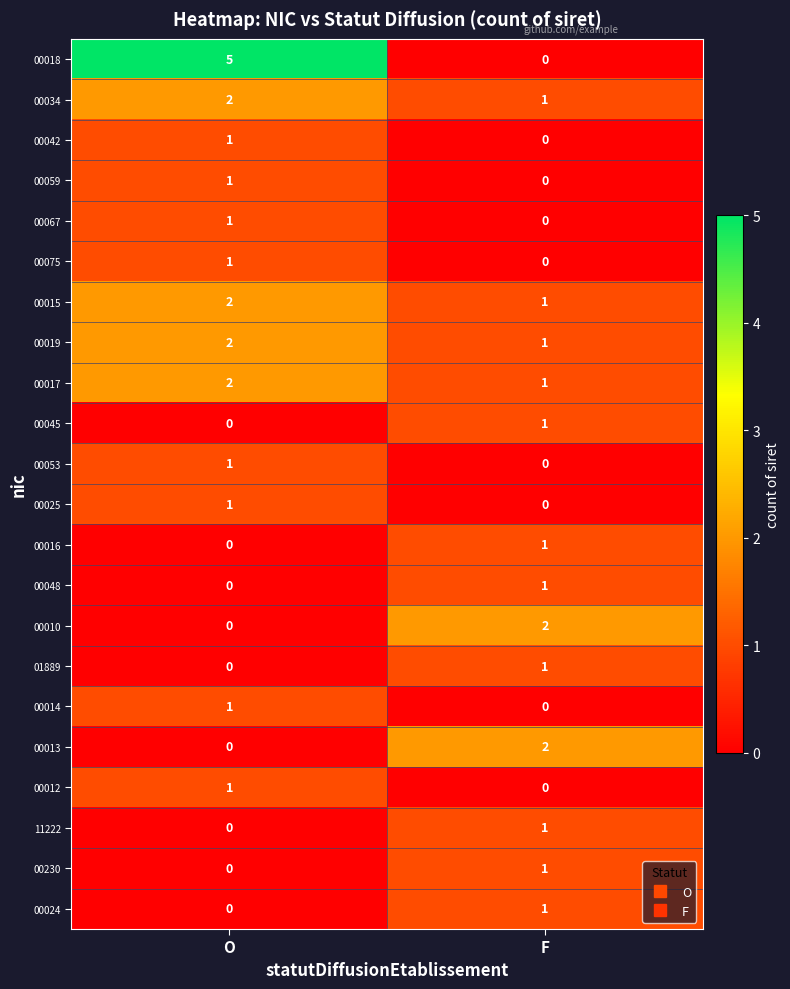

At which label does 00067 reach its peak?

O